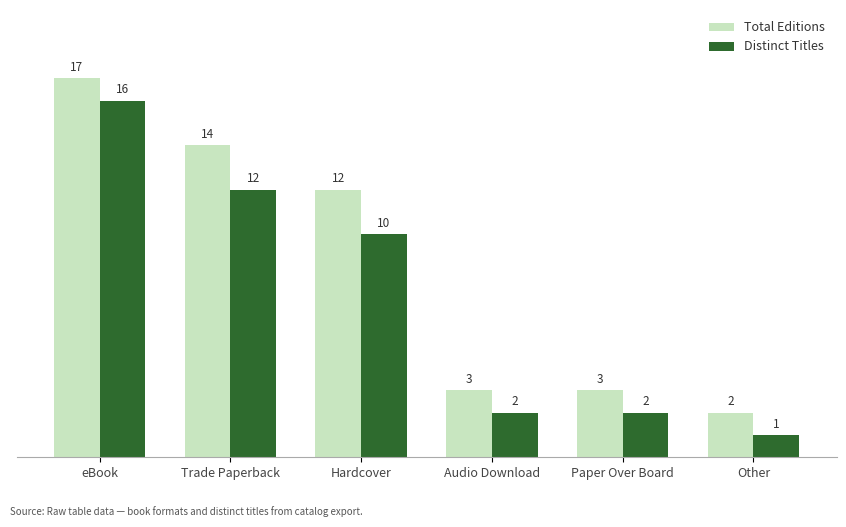

Rank the series by their average value, from lowest to highest.

Distinct Titles, Total Editions